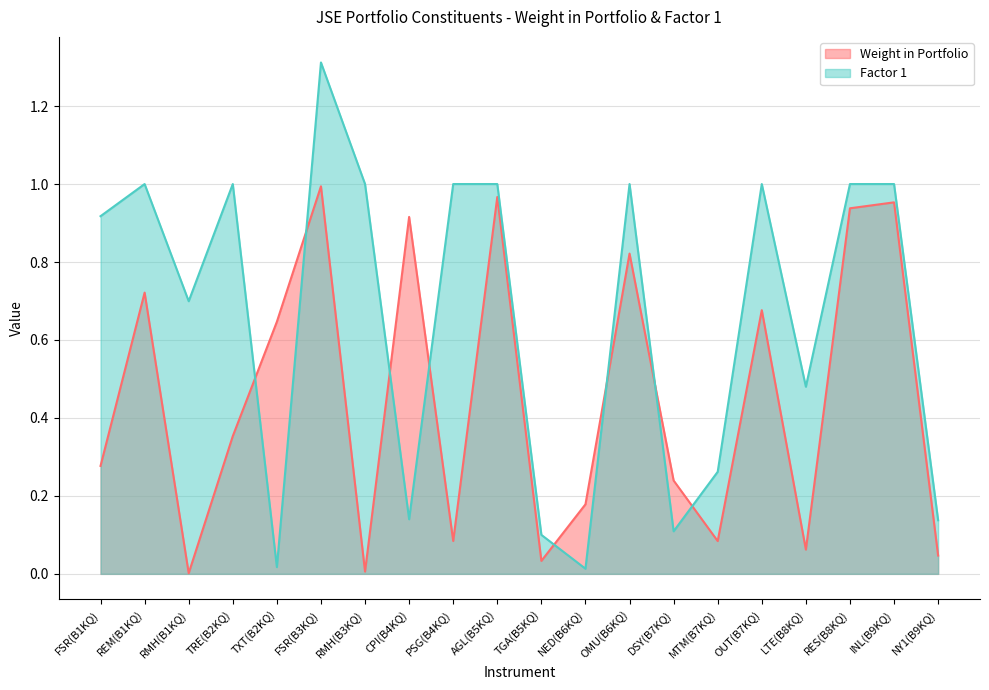

The value of Weight in Portfolio at REM(B1KQ) is 0.2. True or false?

False